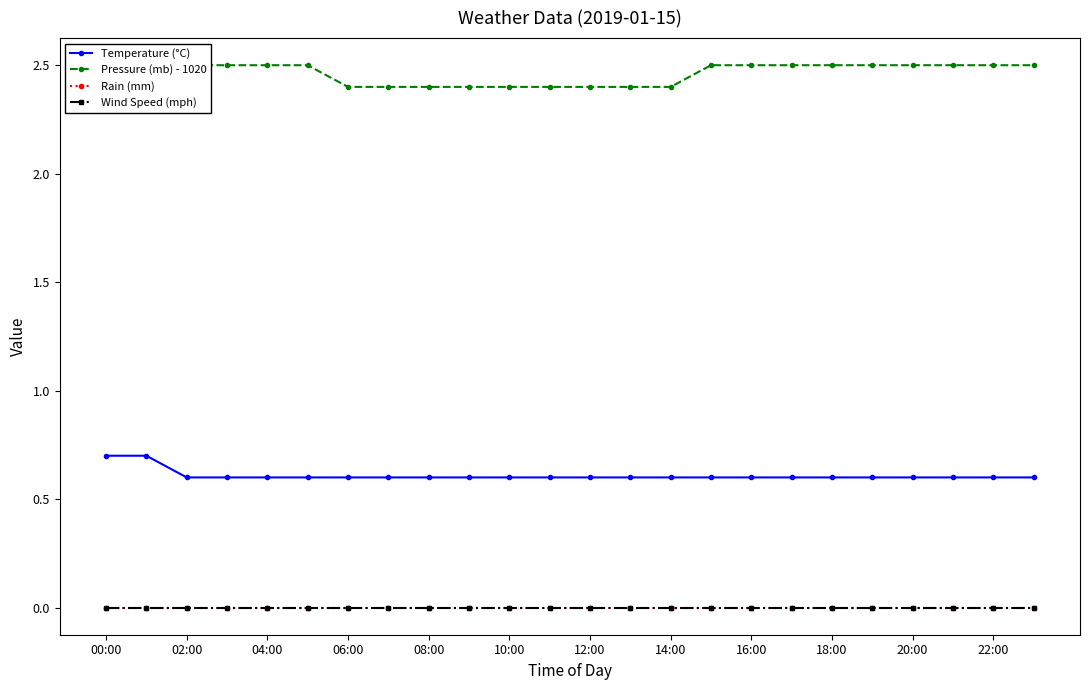

Count the number of categories in the chart.

24